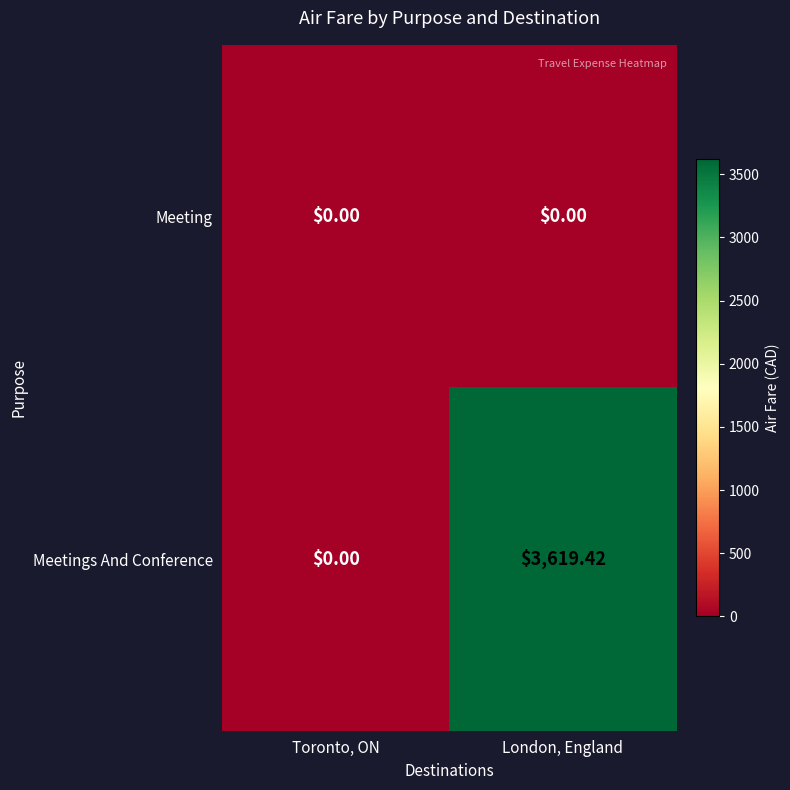

Where does the Meetings And Conference series first go above 3619?

London, England